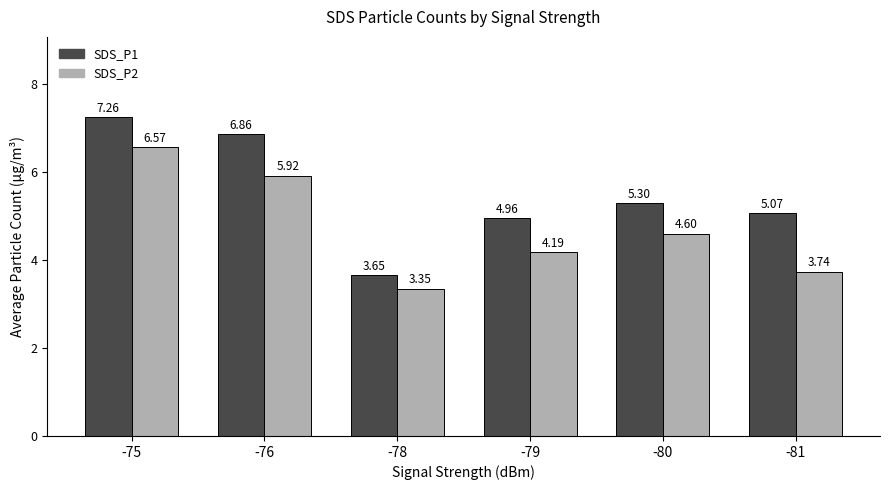

What is the sum of all SDS_P1 values?

33.1